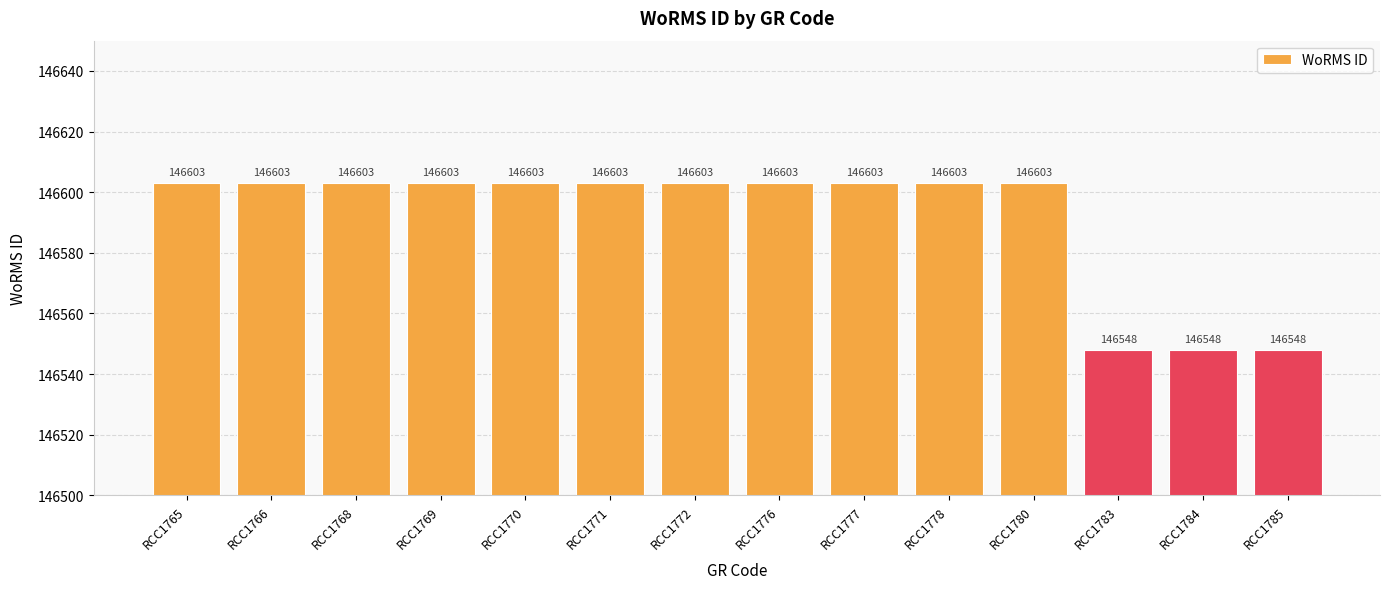

What is the minimum value shown in the chart?

146548